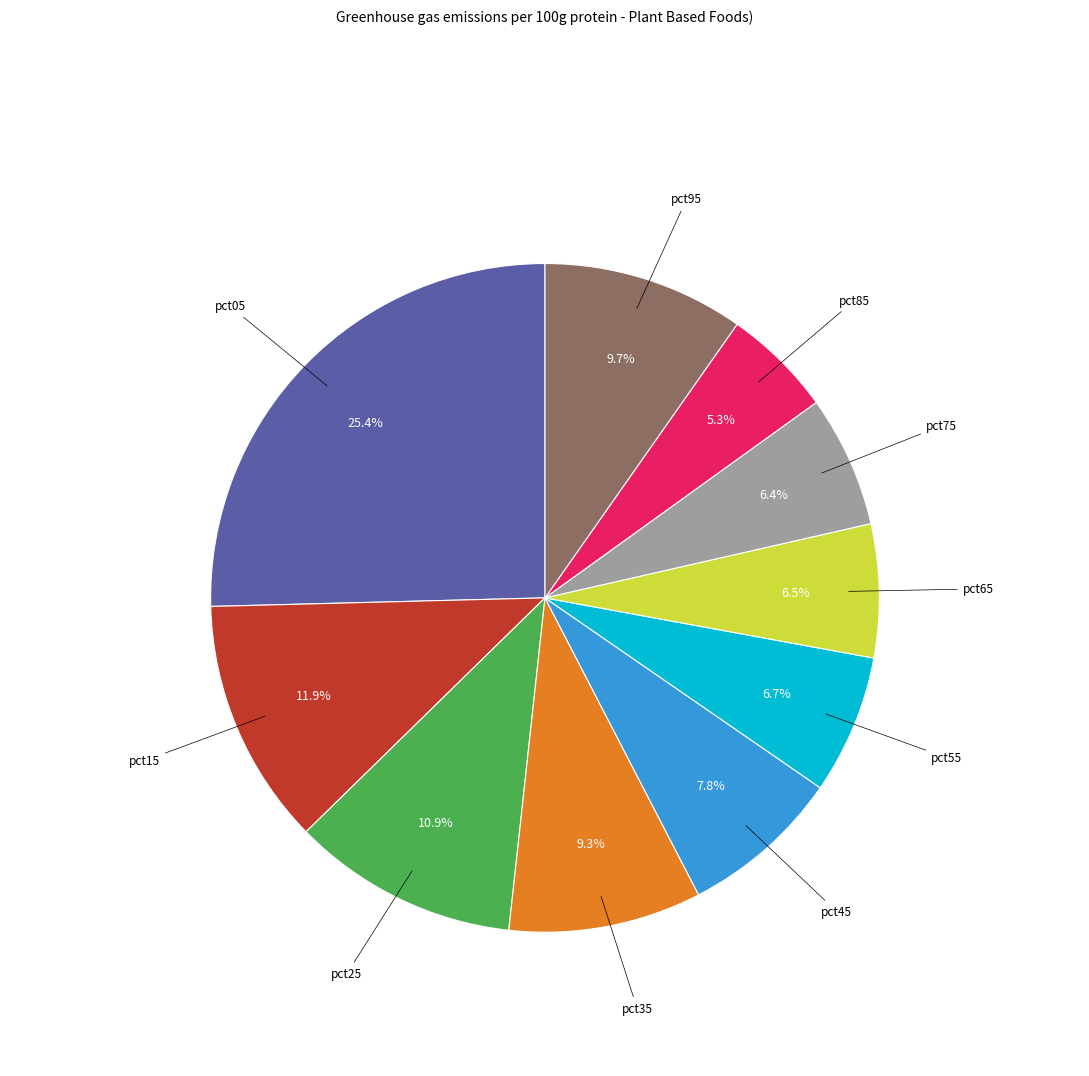

Does any single category account for the majority?

No